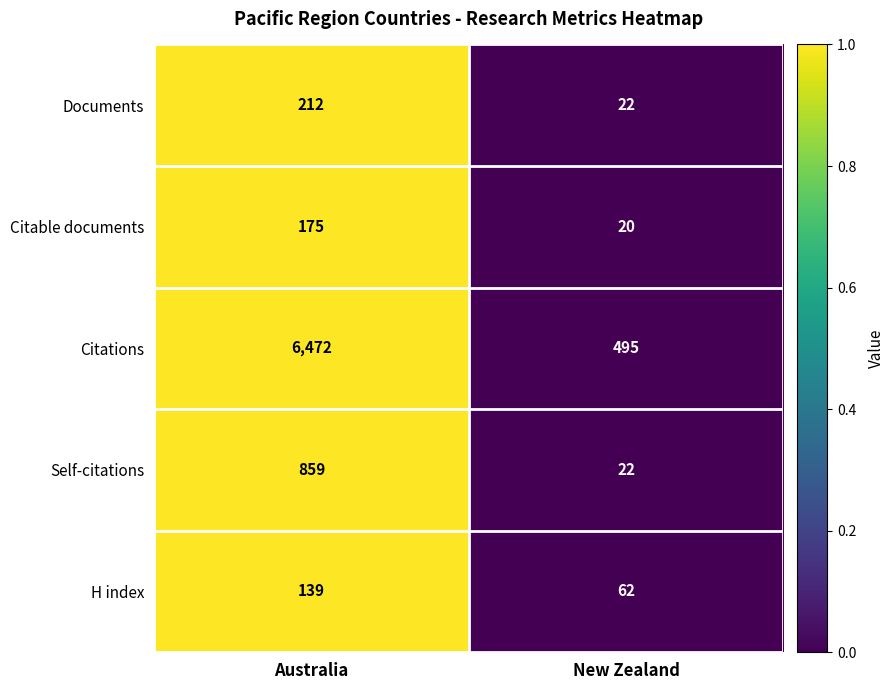

What value does the H index series have at New Zealand?

62